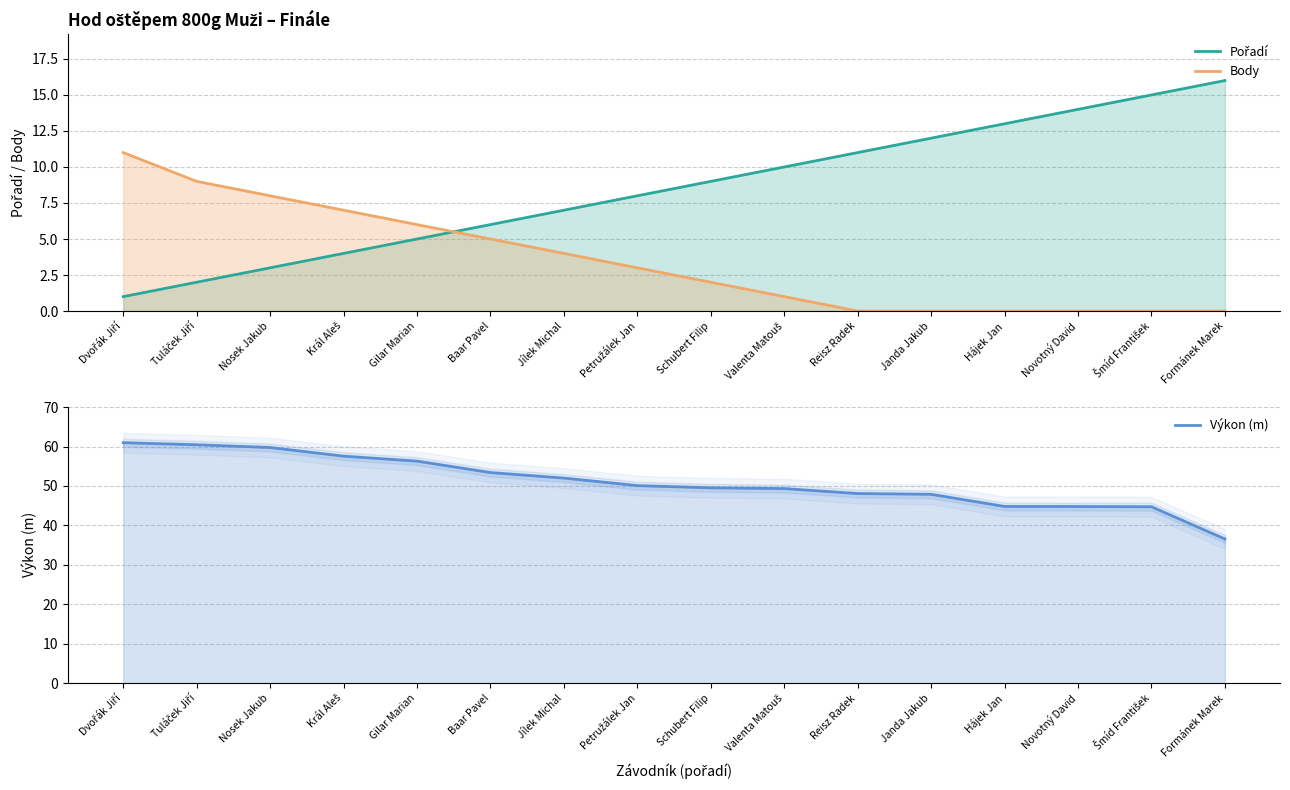

What is the label of the 7th point from the left?

Jílek Michal